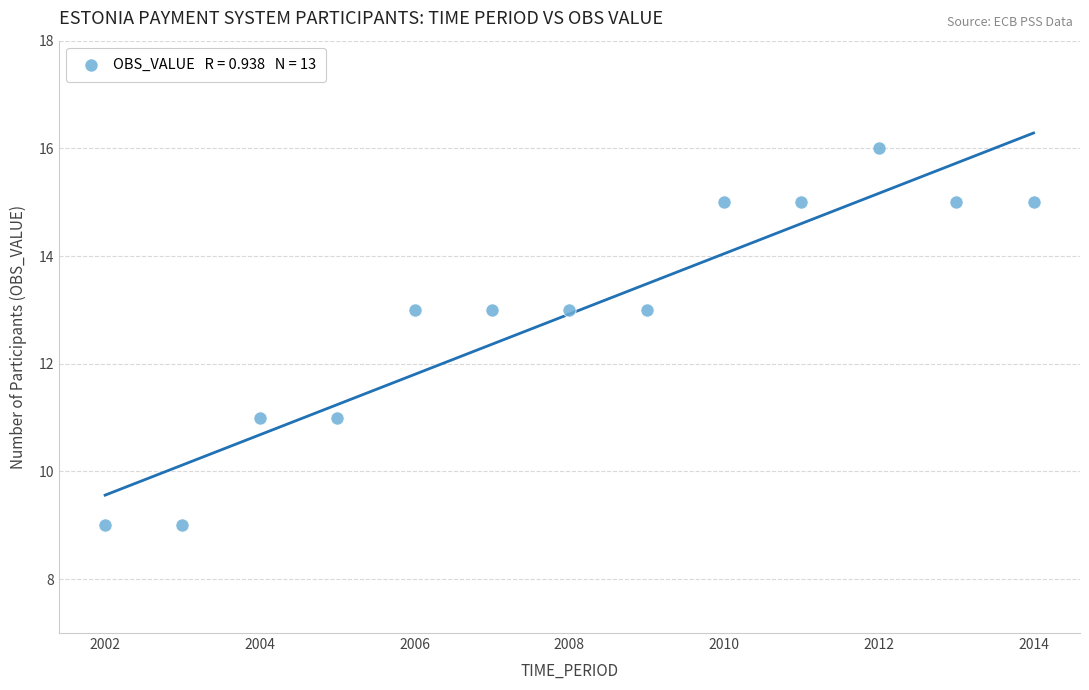

What is the range of Y values (max minus min)?

7